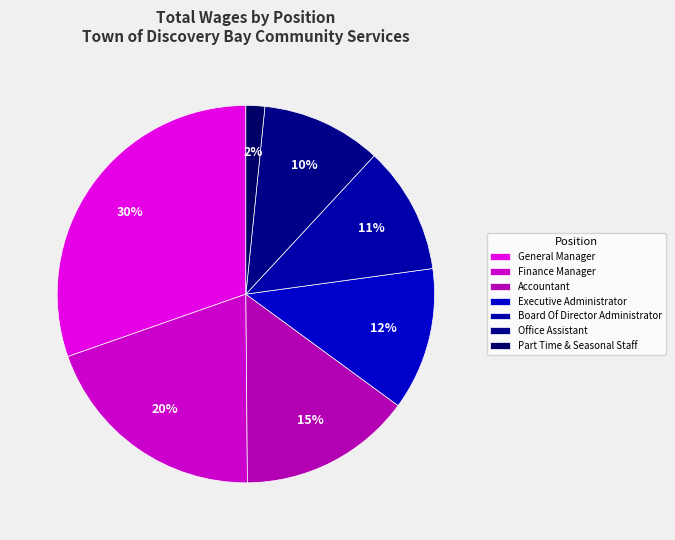

Between Board Of Director Administrator and Office Assistant, which is larger?

Board Of Director Administrator